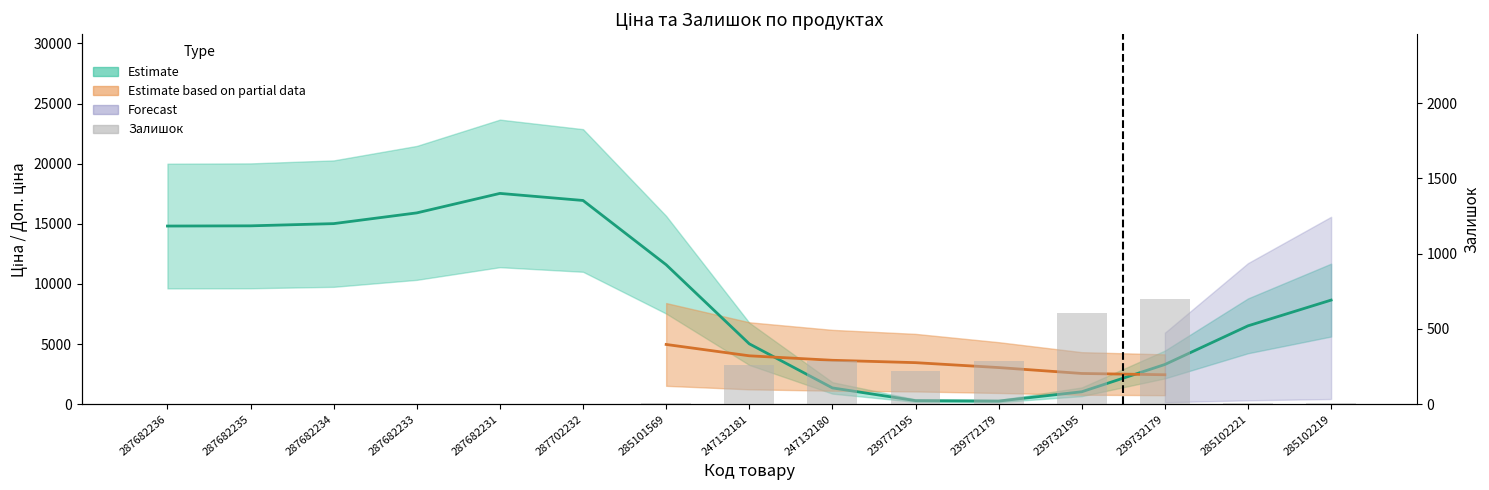

What is the difference between the maximum and minimum values?

702